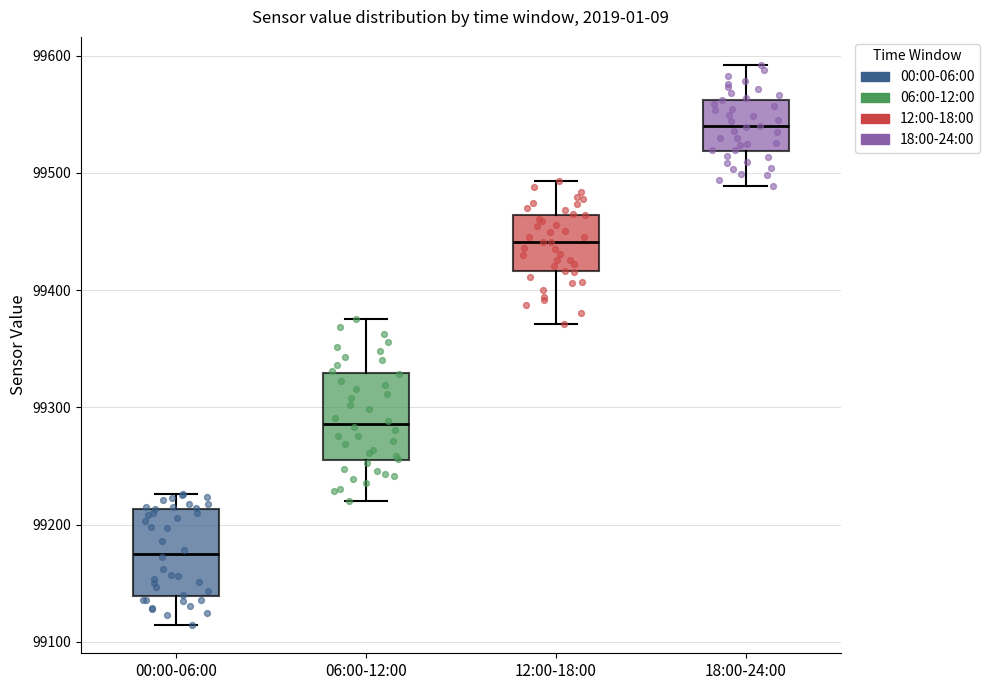

Where does the lower whisker of the box for 06:00-12:00 end on the y-axis? The values are not printed on the chart, so give them approximately, as read against the axis.

99220